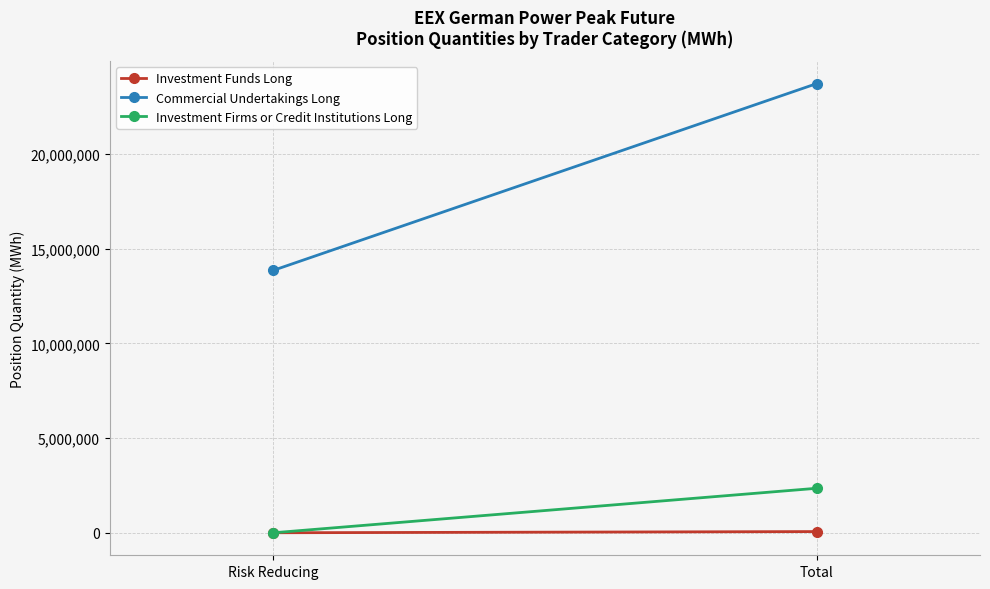

Reading left to right, extract all data points from this chart.

Investment Funds Long: Risk Reducing=3024	Total=65556
Commercial Undertakings Long: Risk Reducing=13847532	Total=23715612
Investment Firms or Credit Institutions Long: Risk Reducing=0	Total=2351676